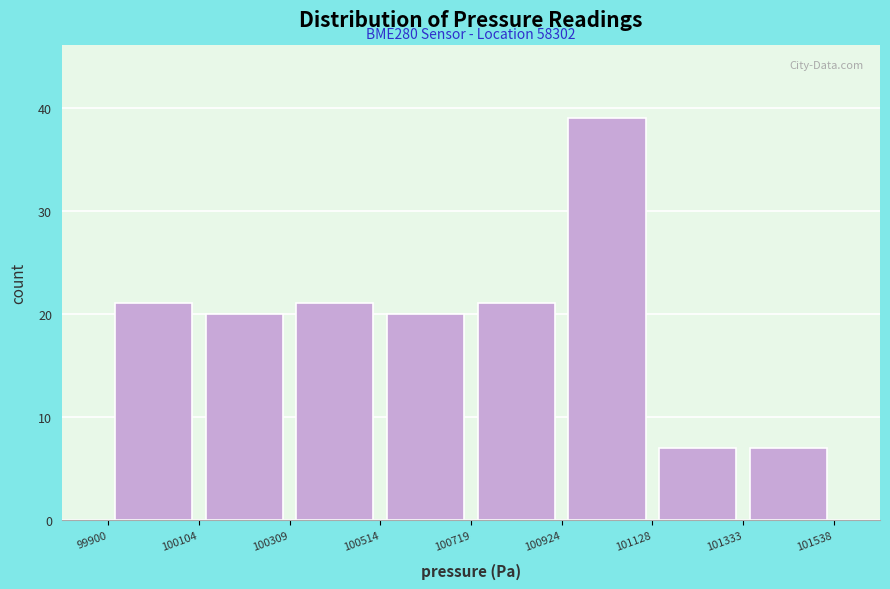

Which range on the x-axis has the tallest bar?

100924 to 101128